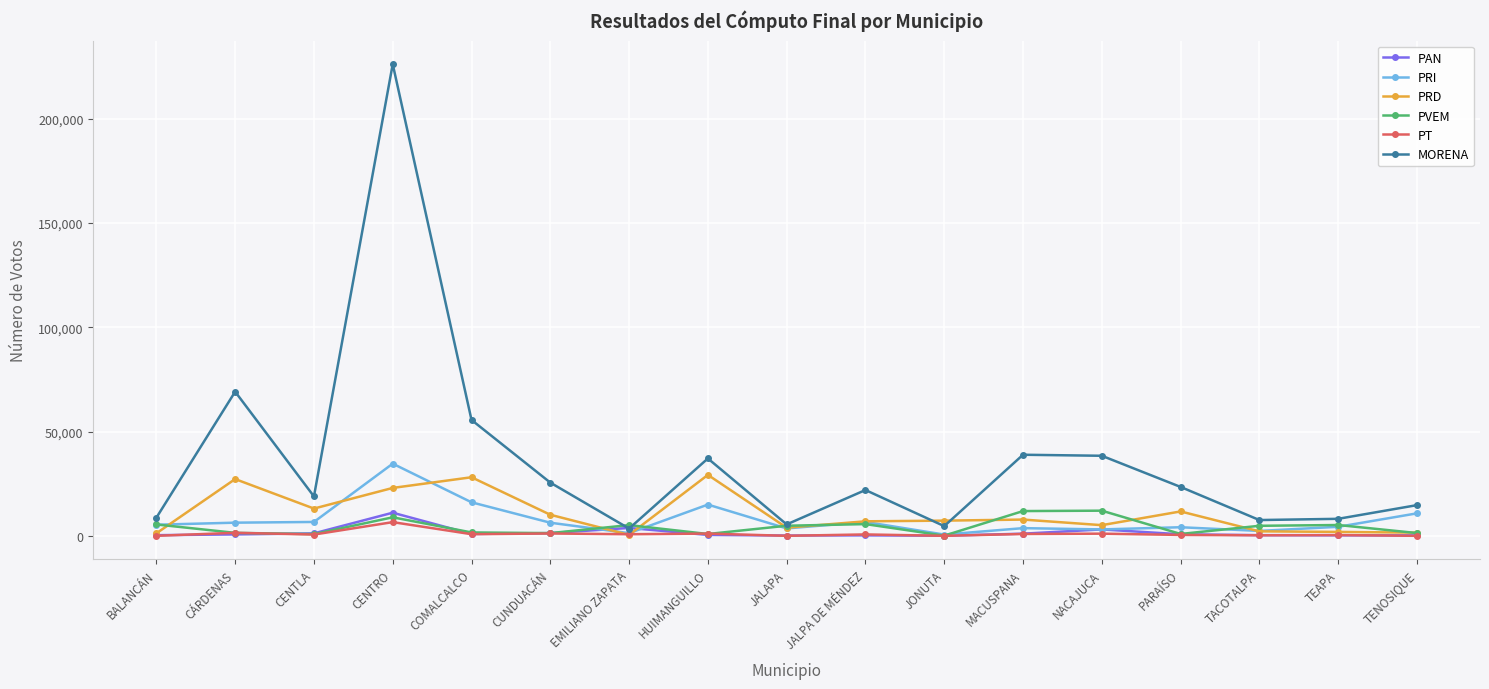

How many values in the PVEM series are below 4809?

8